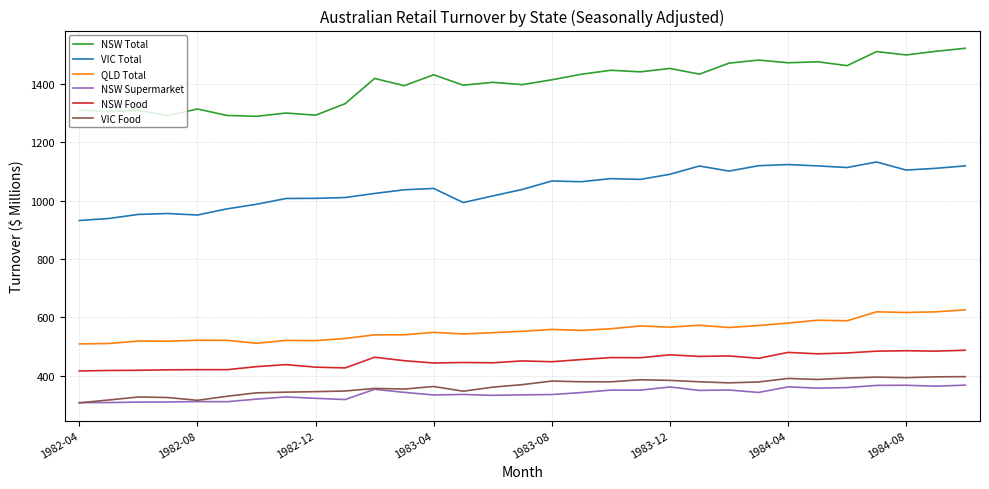

What are all the series names shown in the legend?

NSW Total, VIC Total, QLD Total, NSW Supermarket, NSW Food, VIC Food